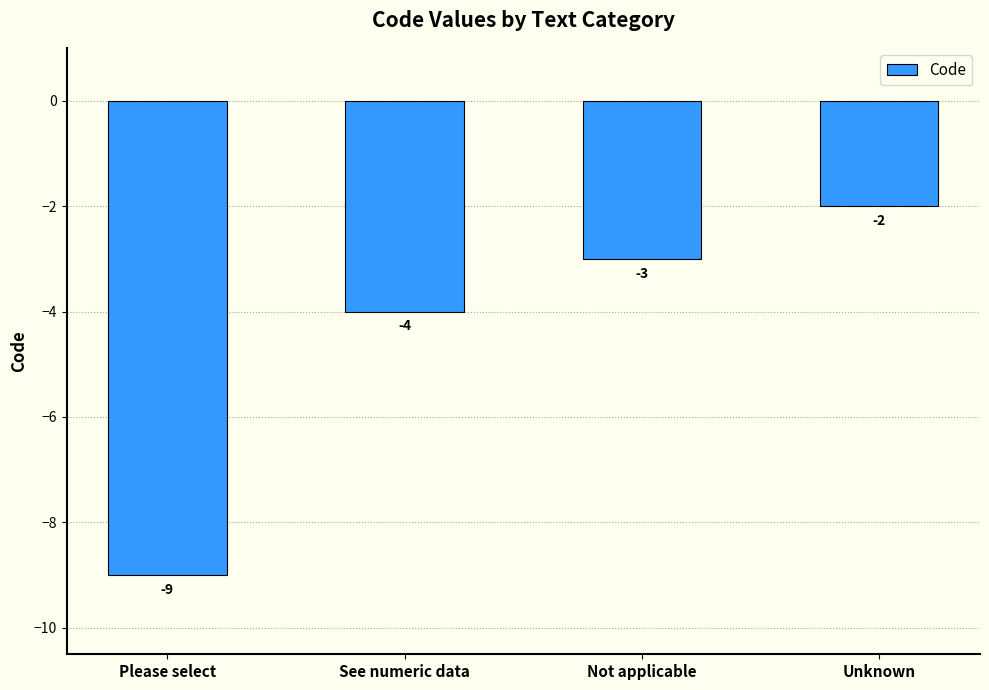

List the labels in order of value, largest first.

Unknown, Not applicable, See numeric data, Please select